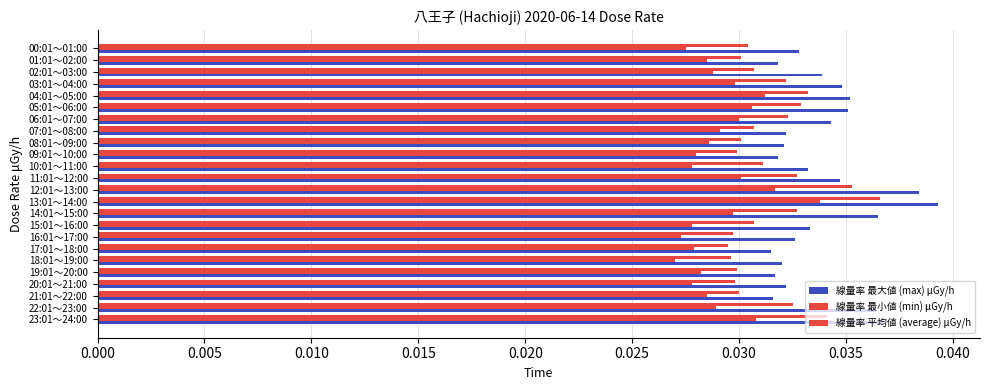

How many series are shown in this chart?

3